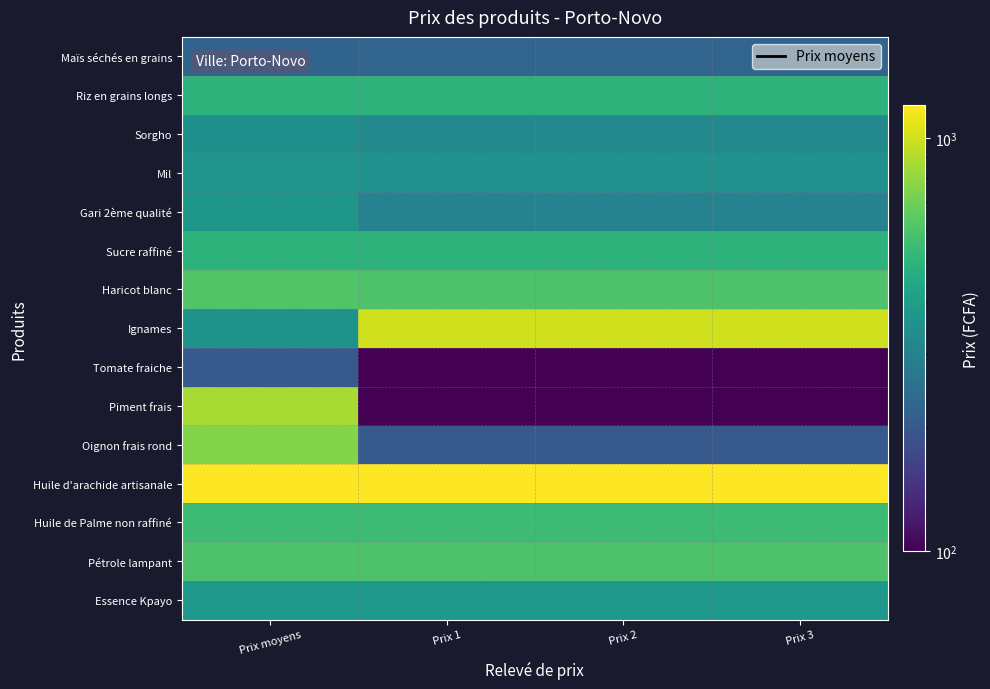

Between Prix 2 and Prix 3, which series saw the biggest shift?

Maïs séchés en grains